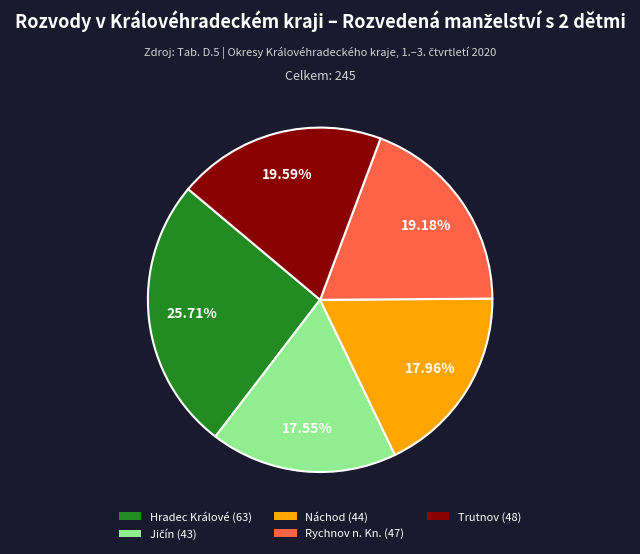

To the nearest percent, what is the difference between the largest and smallest slice percentages?

8%